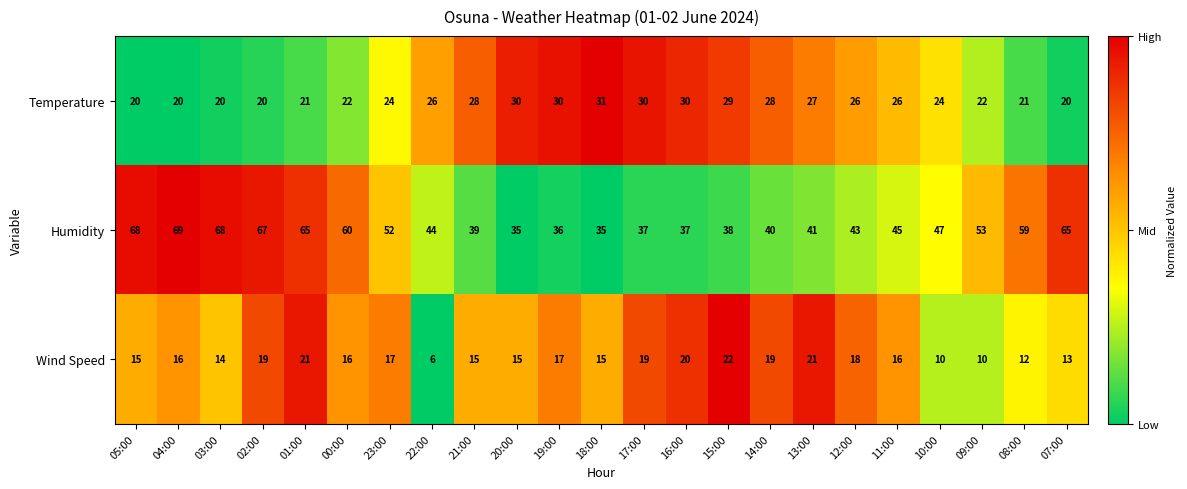

Between 17:00 and 13:00, which series saw the biggest shift?

Humidity